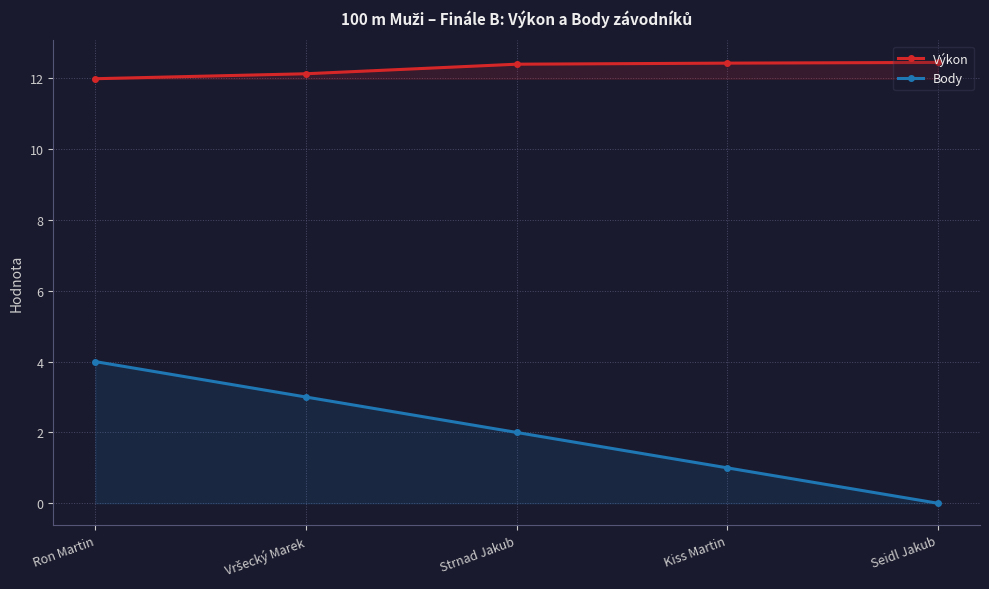

Which series has the widest spread of values?

Body